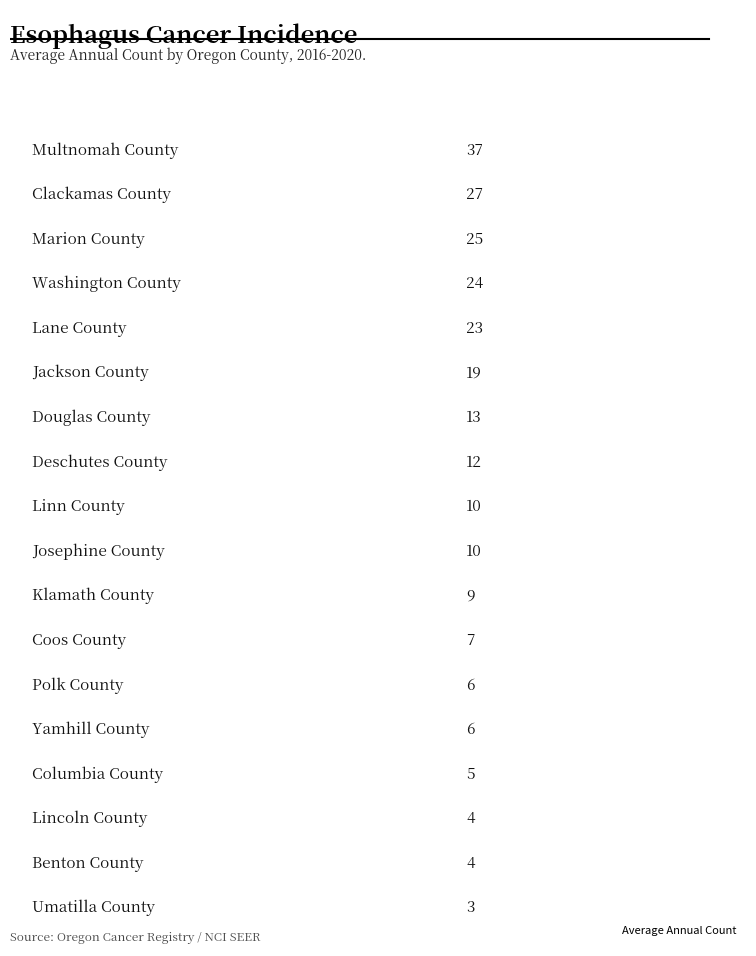

How many bars are there in total?

18